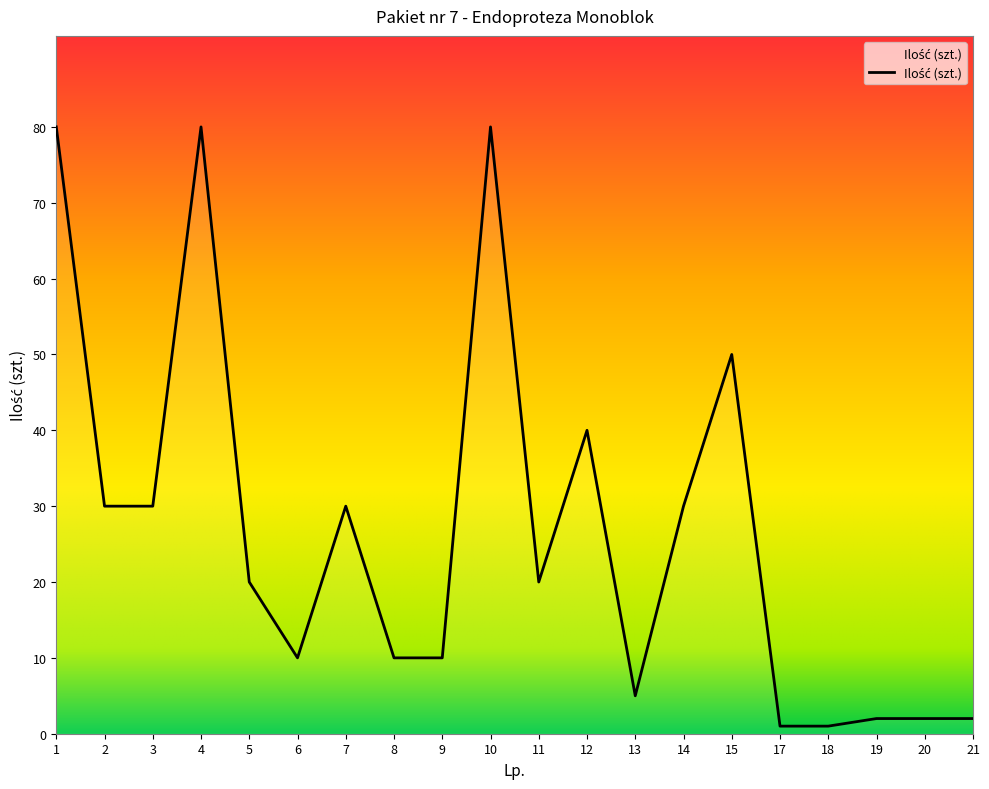

What is the difference between the second highest and second lowest values?

79